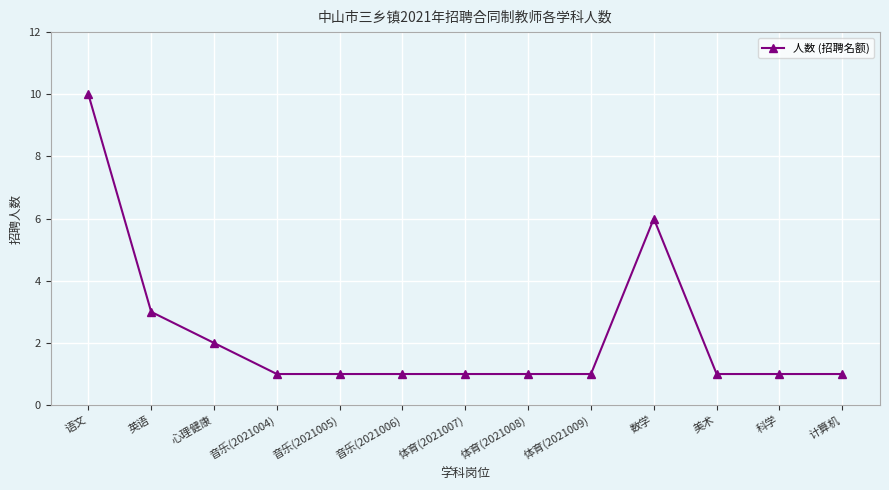

What is the greatest value displayed?

10